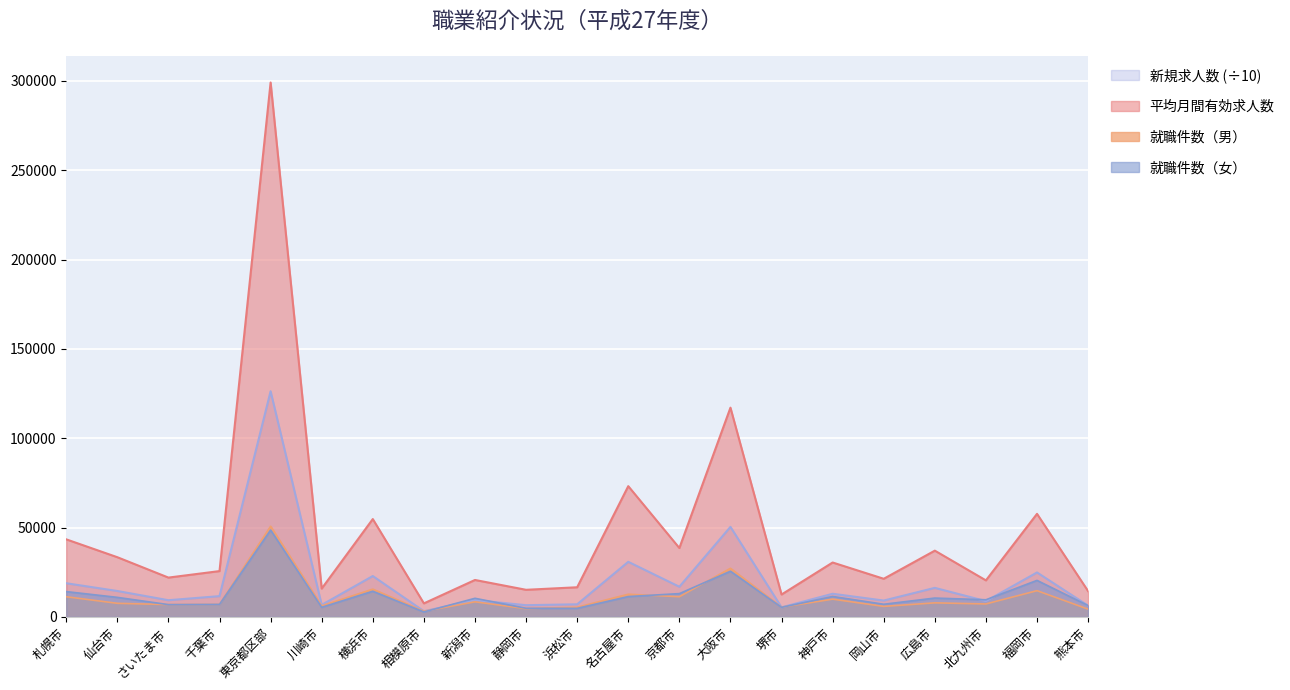

What is the difference between the second highest and second lowest values in the 新規求人数 series?

45045.5